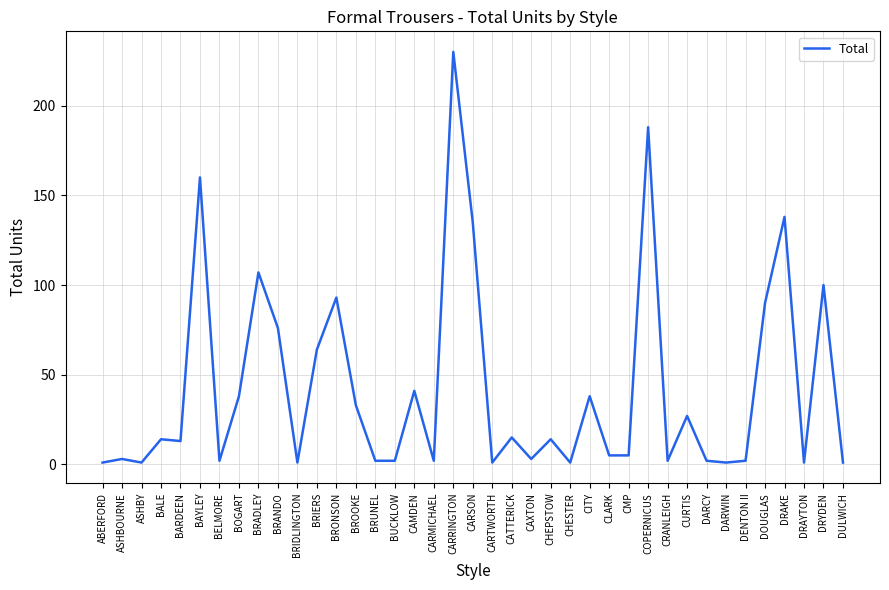

Is it true that the value at COPERNICUS is 188?

True